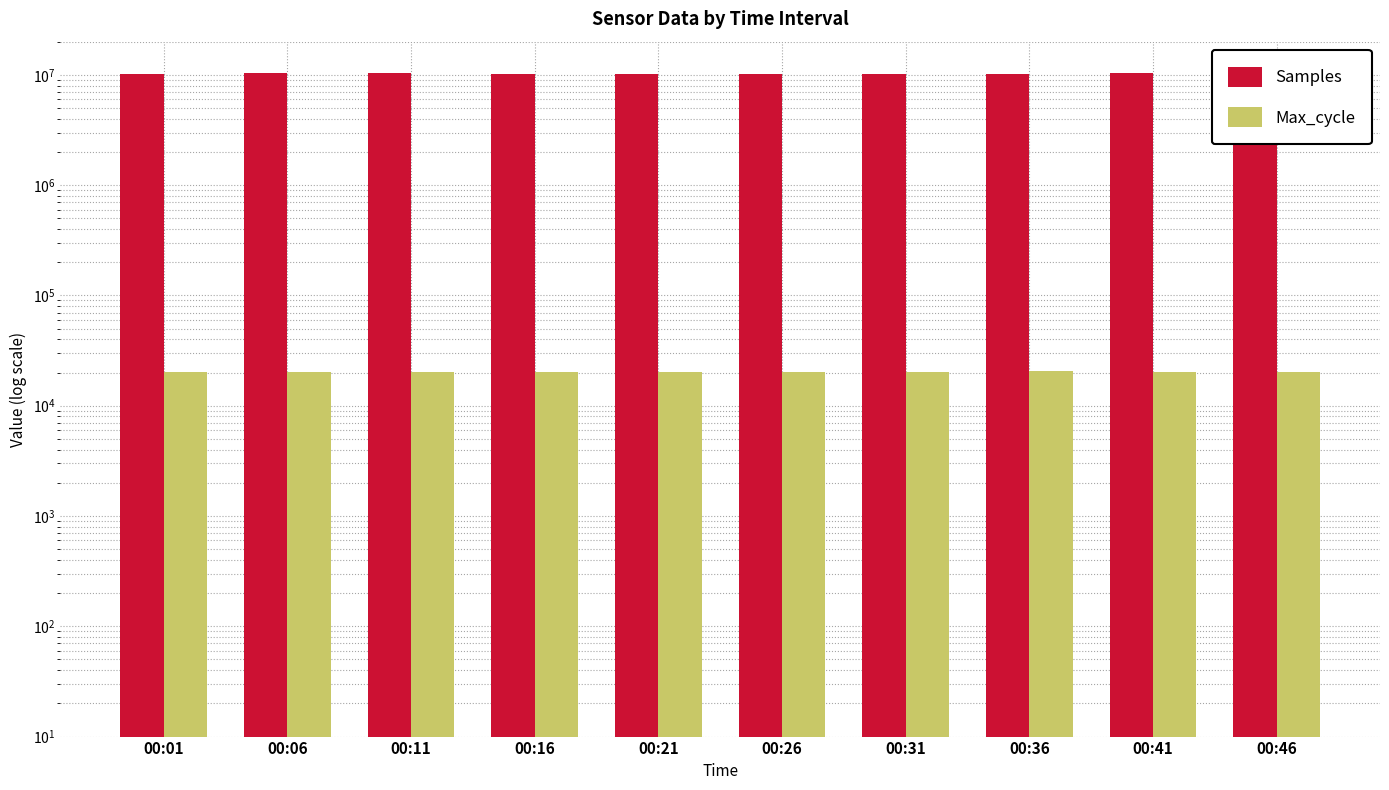

Reading left to right, what are all the values shown in this chart?

Samples: 10274419	10290046	10290473	10275645	10267069	10268692	10279764	10287328	10292116	10287340
Max_cycle: 20080	20348	20414	20088	20064	20083	20081	20484	20080	20064